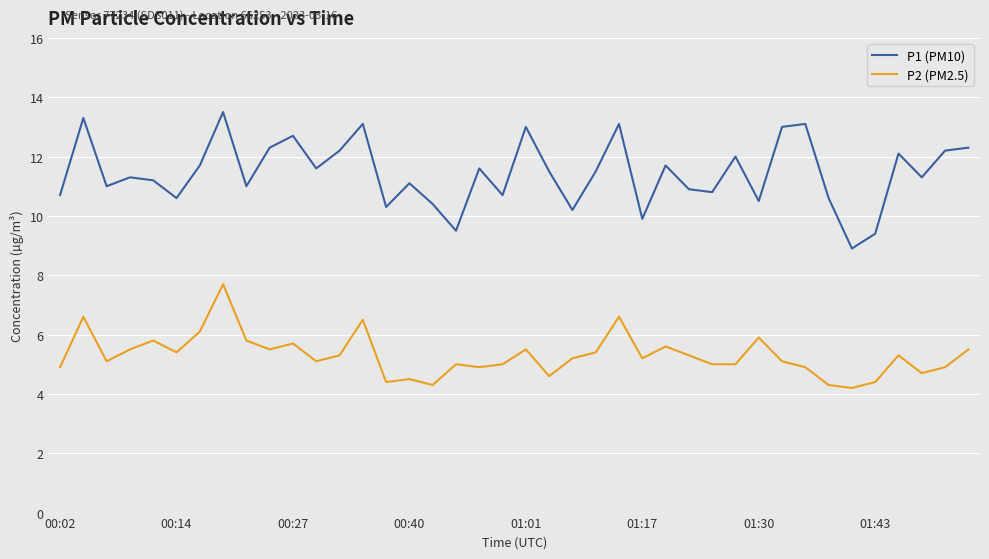

In P1 (PM10), how many points are lower than both neighbors (excluding endpoints)?

13